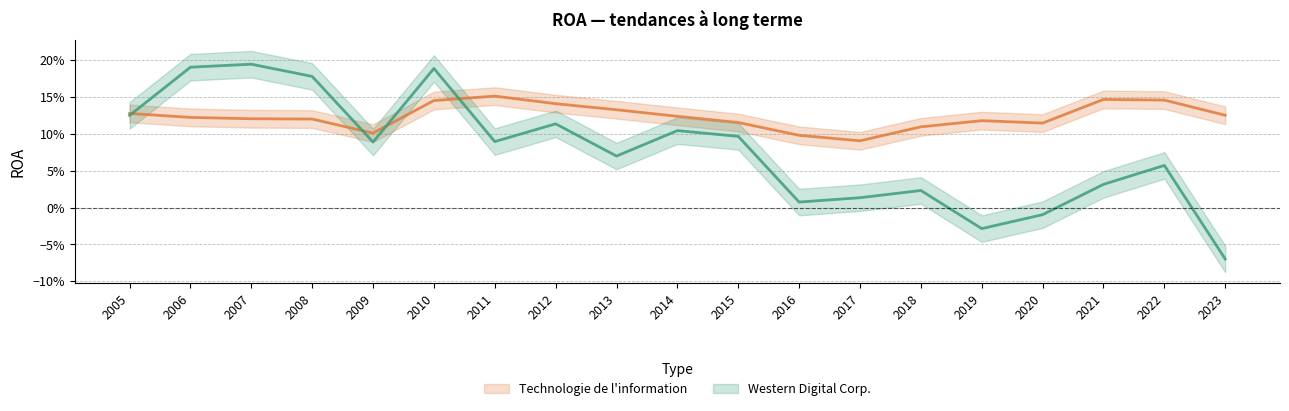

At which category does Technologie de l'information reach its first local peak?

2011